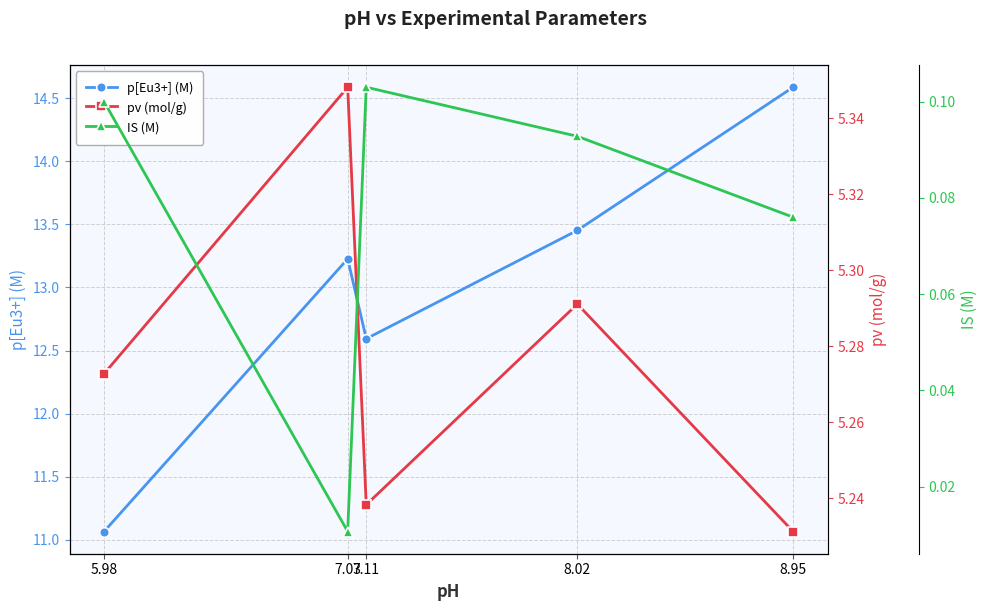

What are all the series names shown in the legend?

p[Eu3+] (M), pv (mol/g), IS (M)